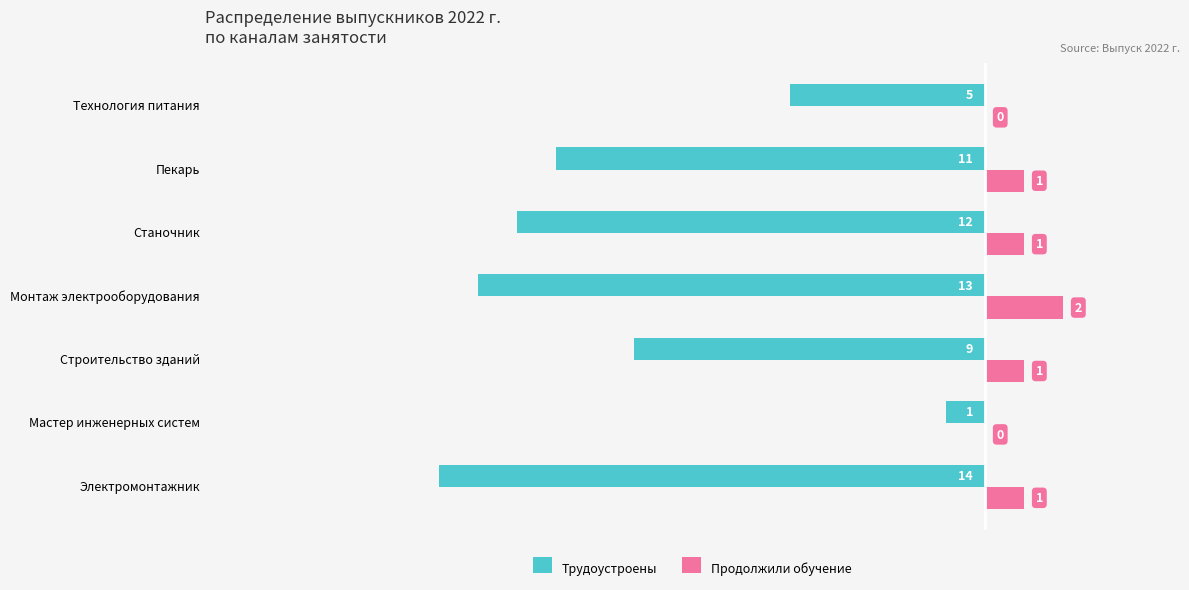

At which category is the sum across all series the highest?

Мастер инженерных систем